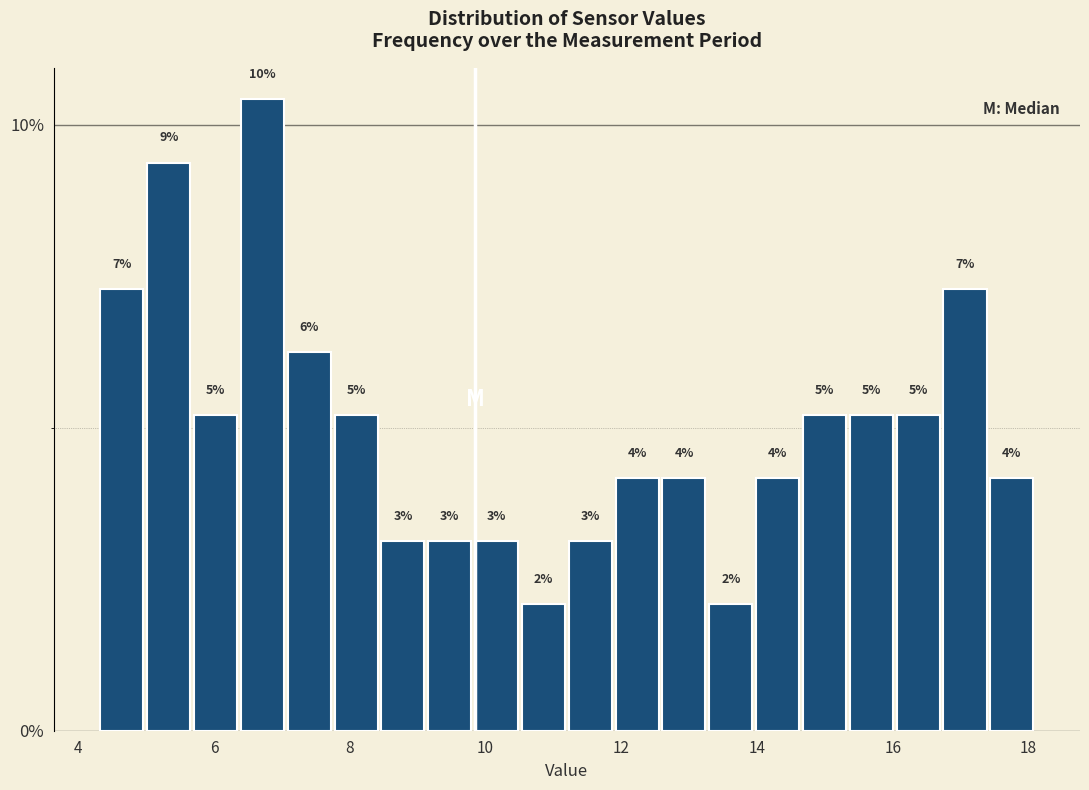

Around what value on the x-axis is the tallest bar? Give the approximate position of its centre, as read against the axis.

6.8